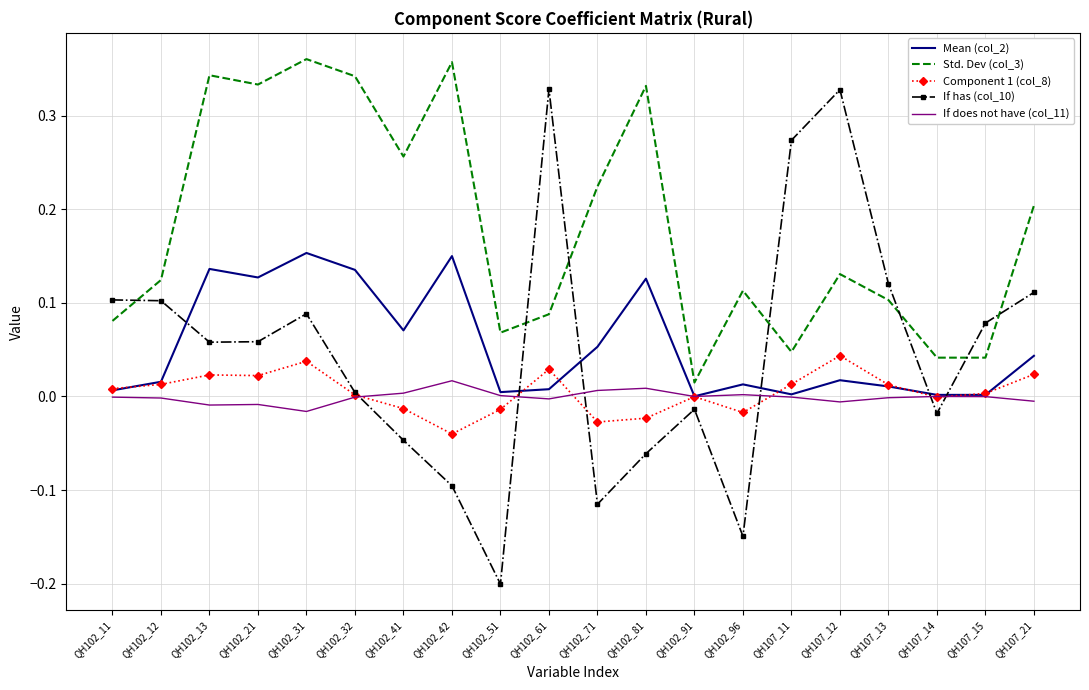

List the series in order of their peak value, lowest first.

If does not have (col_11), Component 1 (col_8), Mean (col_2), If has (col_10), Std. Dev (col_3)